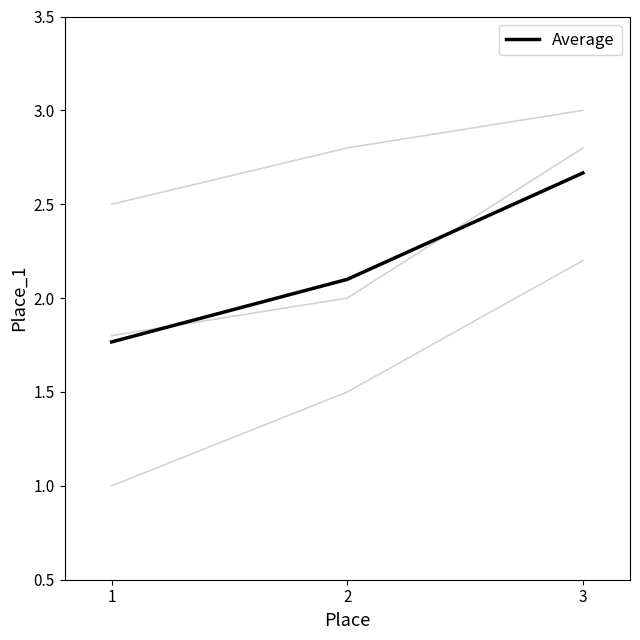

Does the chart have visible grid lines?

No